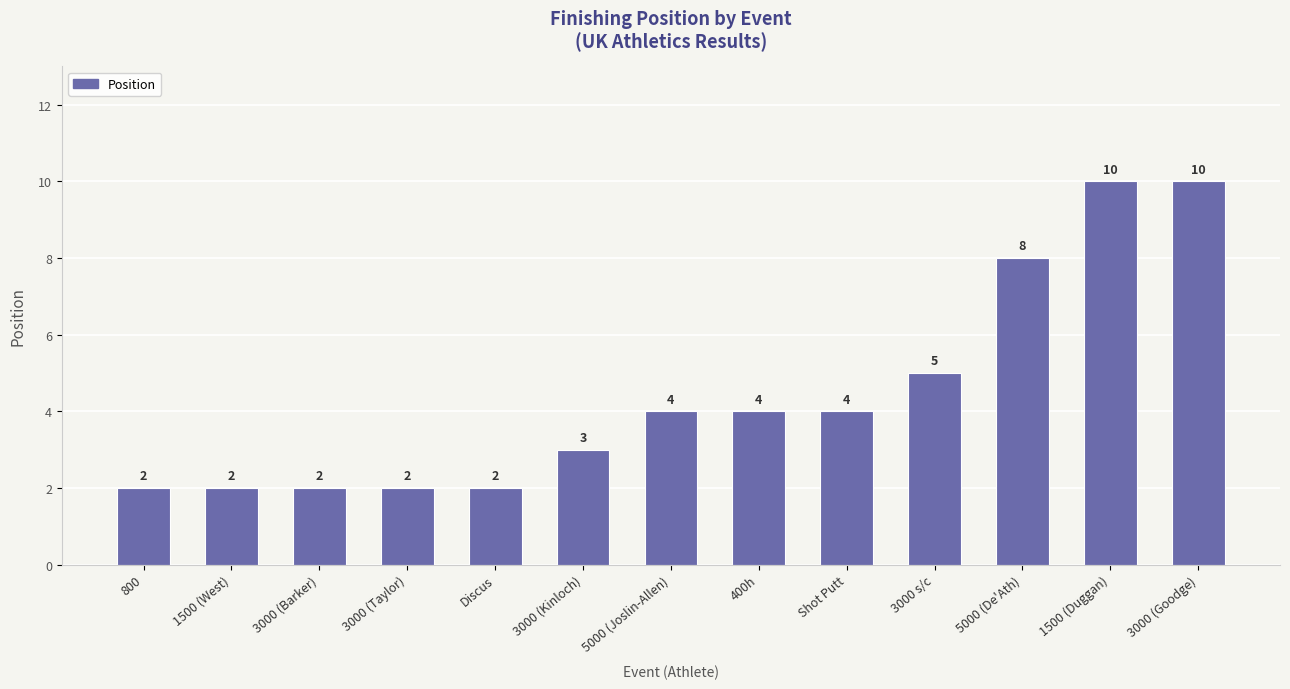

What is the greatest value displayed?

10